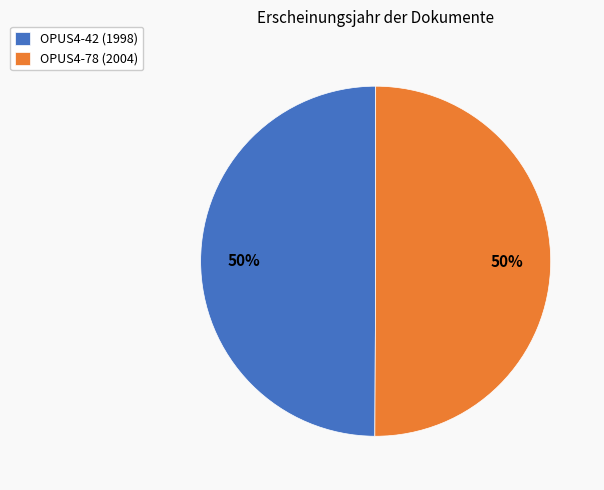

How many slices are in this pie chart?

2